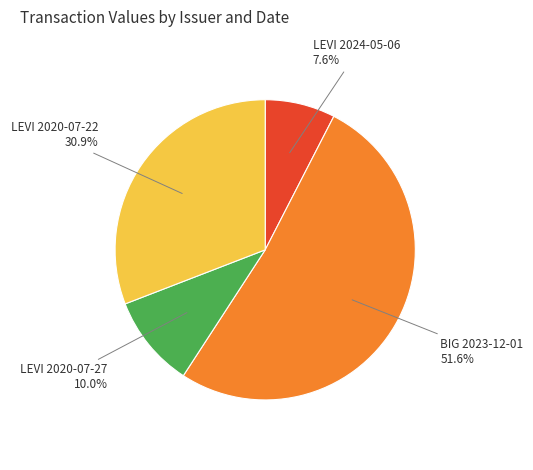

Which slice represents more than half of the pie?

BIG 2023-12-01